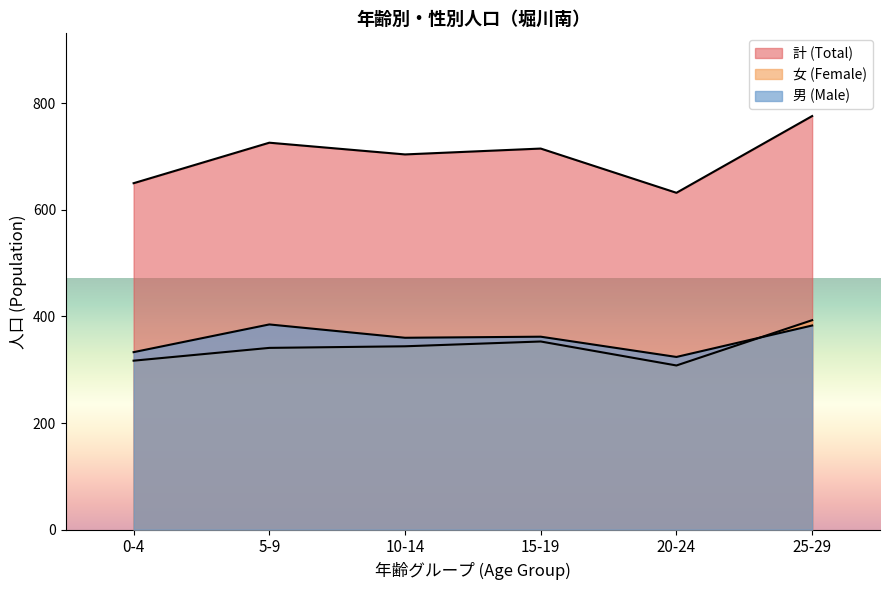

How many intersections are there between 女 (Female) and 男 (Male)?

1